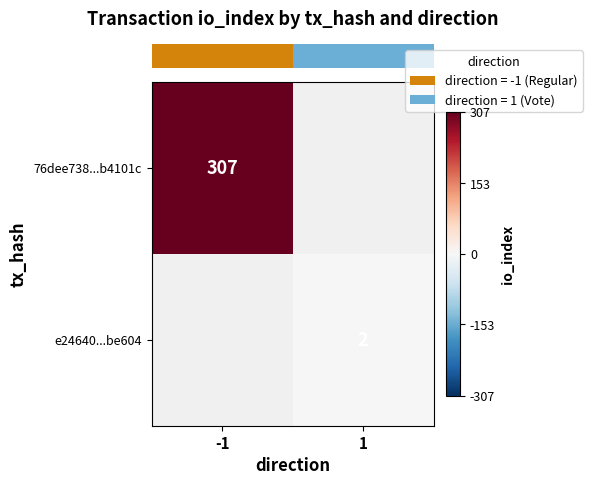

Is it true that row_1 equals 2.0 at 1?

True